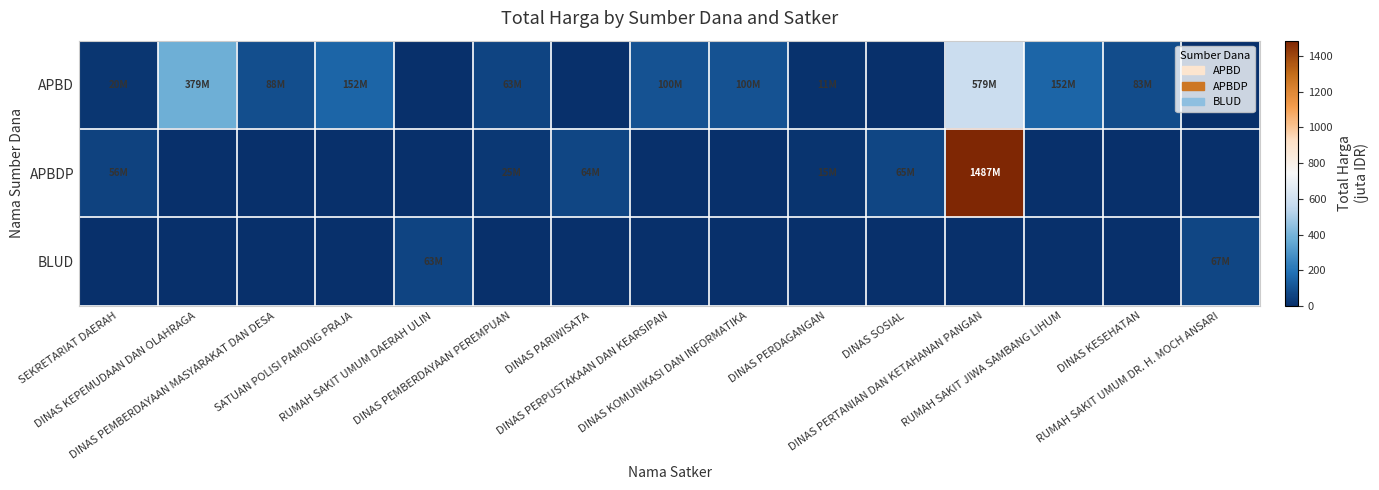

Reading right to left, what are all the values shown in this chart?

APBD: RUMAH SAKIT UMUM DR. H. MOCH ANSARI=0.0	DINAS KESEHATAN=83.1	RUMAH SAKIT JIWA SAMBANG LIHUM=152.3	DINAS PERTANIAN DAN KETAHANAN PANGAN=579.1	DINAS SOSIAL=0.0	DINAS PERDAGANGAN=11.1	DINAS KOMUNIKASI DAN INFORMATIKA=100.0	DINAS PERPUSTAKAAN DAN KEARSIPAN=99.9	DINAS PARIWISATA=0.0	DINAS PEMBERDAYAAN PEREMPUAN=62.5	RUMAH SAKIT UMUM DAERAH ULIN=0.0	SATUAN POLISI PAMONG PRAJA=152.5	DINAS PEMBERDAYAAN MASYARAKAT DAN DESA=87.9	DINAS KEPEMUDAAN DAN OLAHRAGA=379.1	SEKRETARIAT DAERAH=19.9
APBDP: RUMAH SAKIT UMUM DR. H. MOCH ANSARI=0.0	DINAS KESEHATAN=0.0	RUMAH SAKIT JIWA SAMBANG LIHUM=0.0	DINAS PERTANIAN DAN KETAHANAN PANGAN=1486.8	DINAS SOSIAL=65.0	DINAS PERDAGANGAN=14.8	DINAS KOMUNIKASI DAN INFORMATIKA=0.0	DINAS PERPUSTAKAAN DAN KEARSIPAN=0.0	DINAS PARIWISATA=64.5	DINAS PEMBERDAYAAN PEREMPUAN=25.2	RUMAH SAKIT UMUM DAERAH ULIN=0.0	SATUAN POLISI PAMONG PRAJA=0.0	DINAS PEMBERDAYAAN MASYARAKAT DAN DESA=0.0	DINAS KEPEMUDAAN DAN OLAHRAGA=0.0	SEKRETARIAT DAERAH=55.8
BLUD: RUMAH SAKIT UMUM DR. H. MOCH ANSARI=66.9	DINAS KESEHATAN=0.0	RUMAH SAKIT JIWA SAMBANG LIHUM=0.0	DINAS PERTANIAN DAN KETAHANAN PANGAN=0.0	DINAS SOSIAL=0.0	DINAS PERDAGANGAN=0.0	DINAS KOMUNIKASI DAN INFORMATIKA=0.0	DINAS PERPUSTAKAAN DAN KEARSIPAN=0.0	DINAS PARIWISATA=0.0	DINAS PEMBERDAYAAN PEREMPUAN=0.0	RUMAH SAKIT UMUM DAERAH ULIN=62.9	SATUAN POLISI PAMONG PRAJA=0.0	DINAS PEMBERDAYAAN MASYARAKAT DAN DESA=0.0	DINAS KEPEMUDAAN DAN OLAHRAGA=0.0	SEKRETARIAT DAERAH=0.0